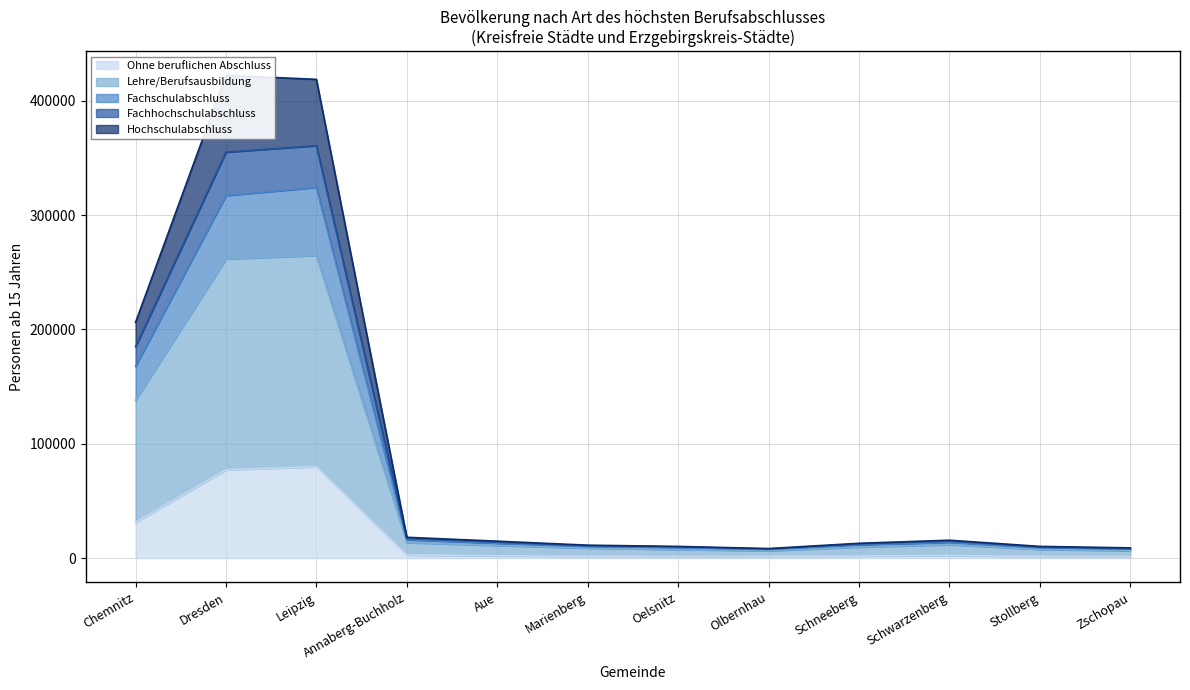

At which label does Hochschulabschluss first exceed 13810?

Chemnitz